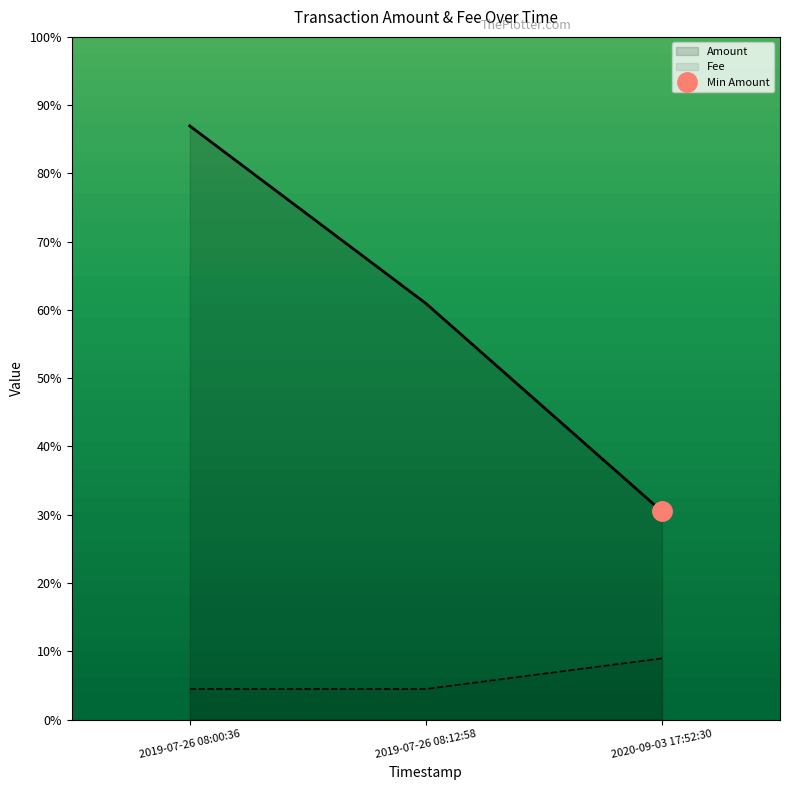

List the labels in order of Amount value, smallest first.

2020-09-03 17:52:30, 2019-07-26 08:12:58, 2019-07-26 08:00:36